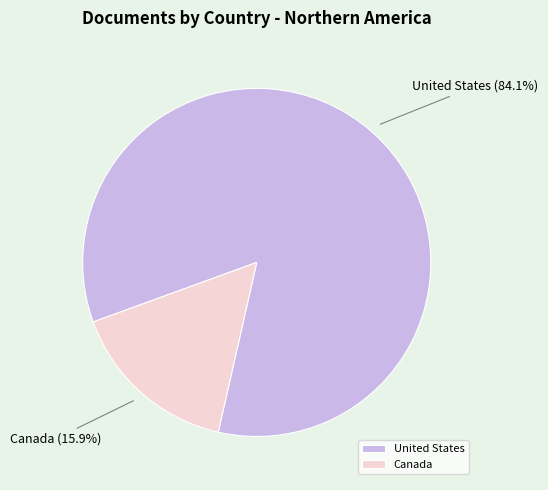

Does Canada account for over 50% of the chart?

No